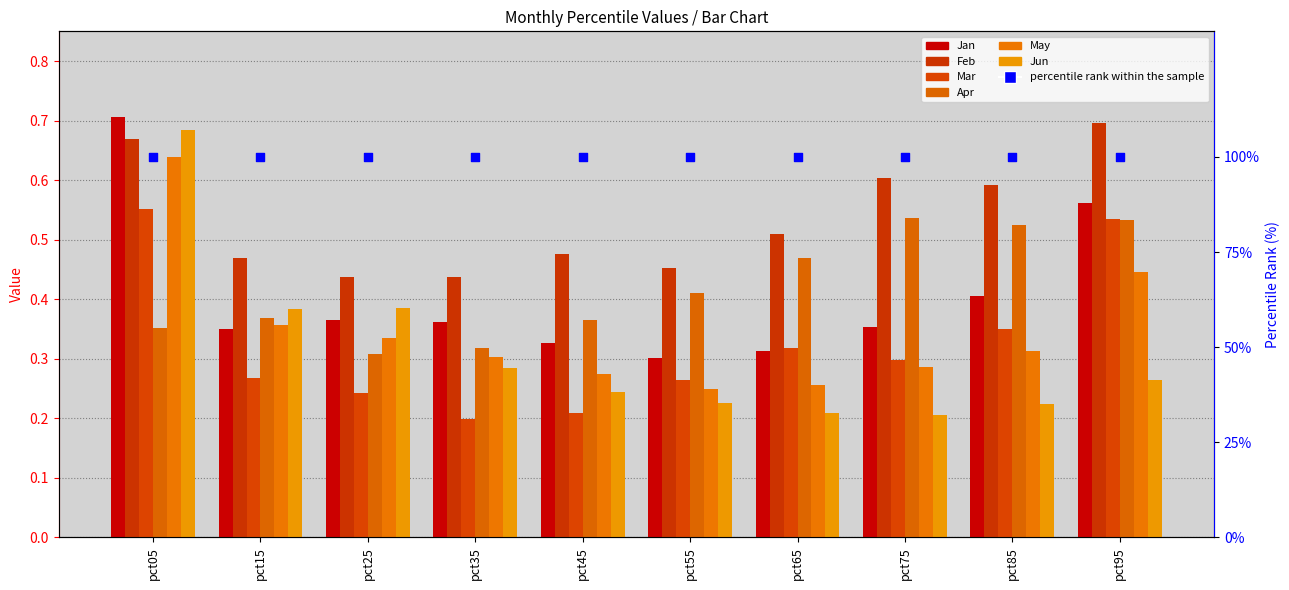

At which category is the sum across all series the highest?

pct05